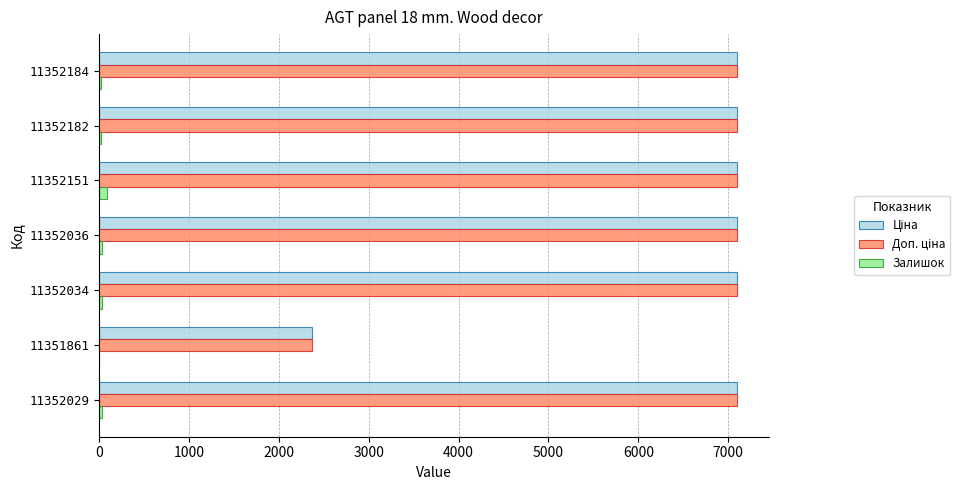

How many distinct data groups are displayed?

3